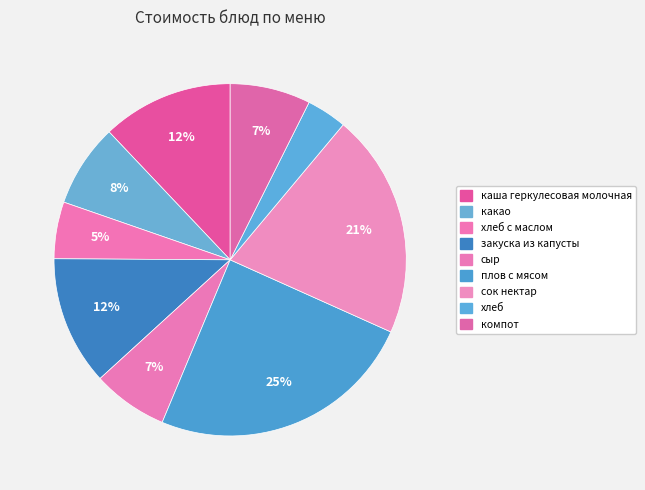

Count the number of slices in the pie.

9